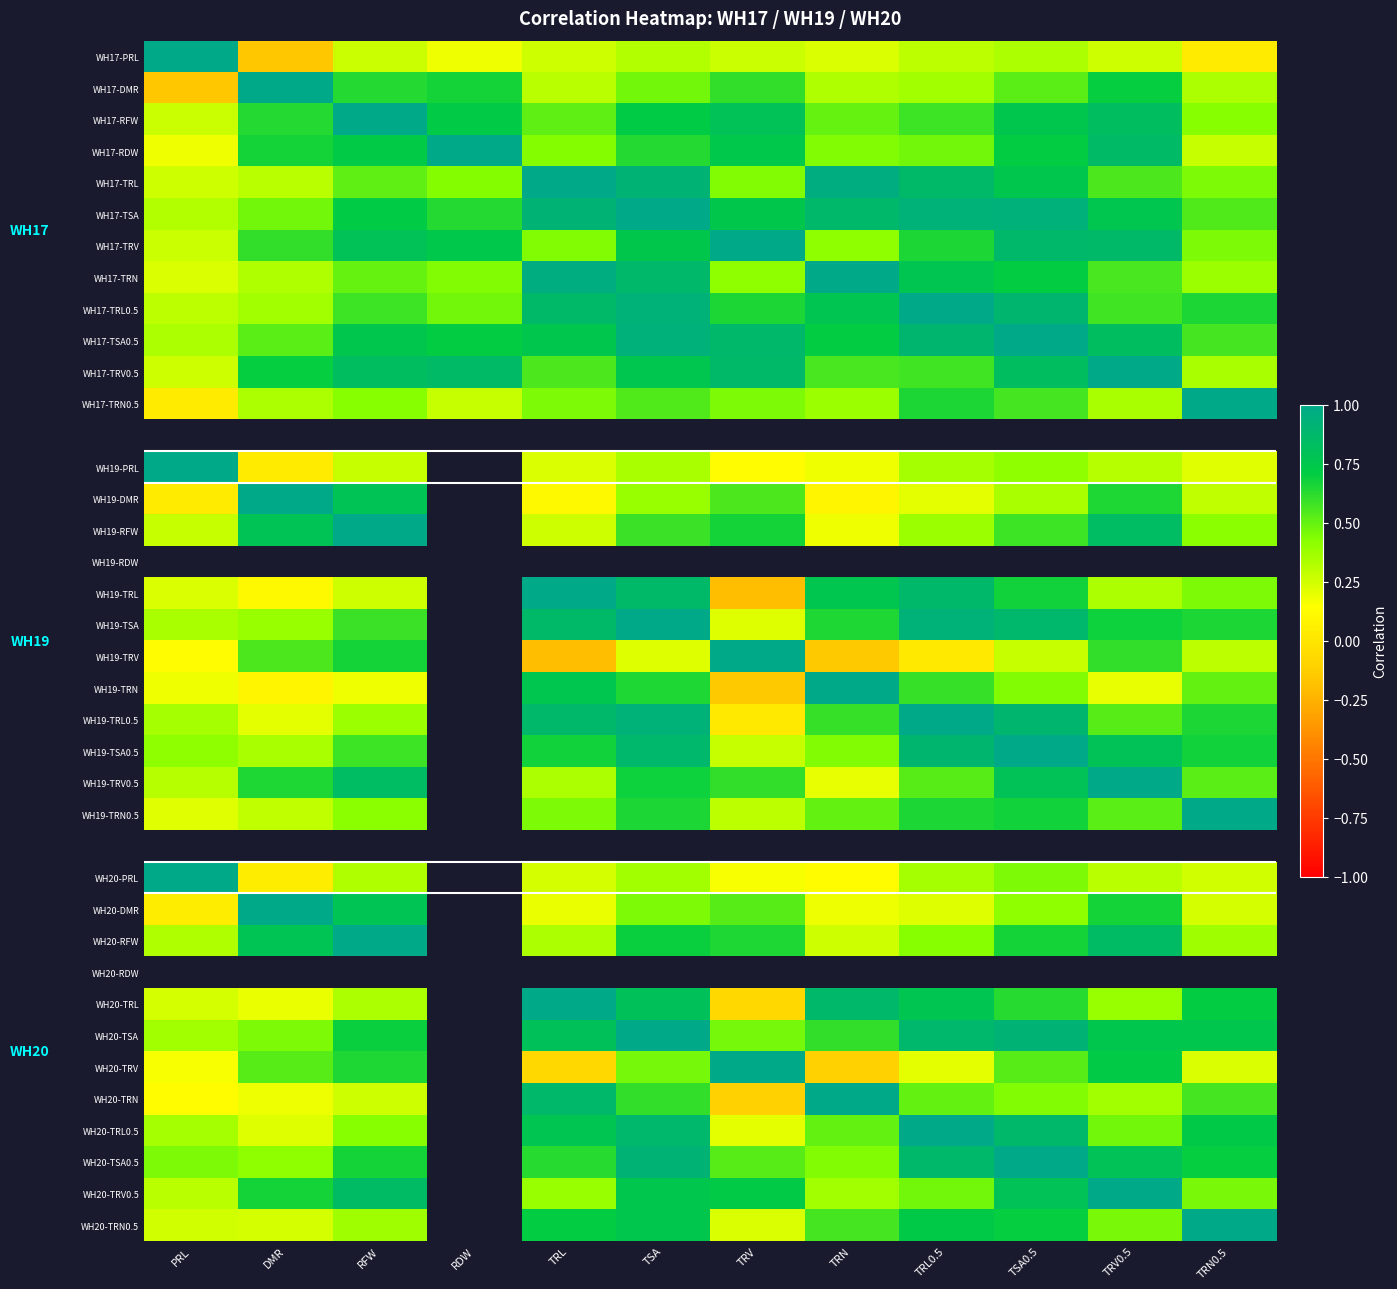

At which label does WH19-PRL reach its minimum?

DMR